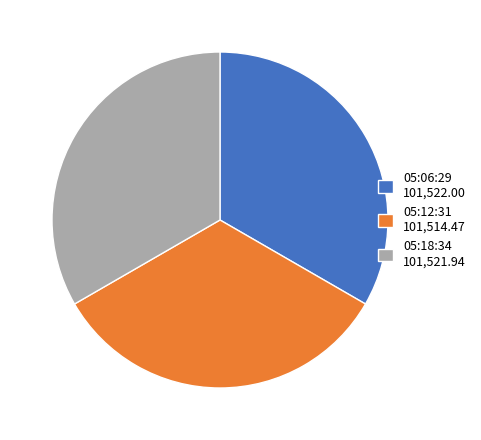

Does 05:12:31 101,514.47 account for over 50% of the chart?

No